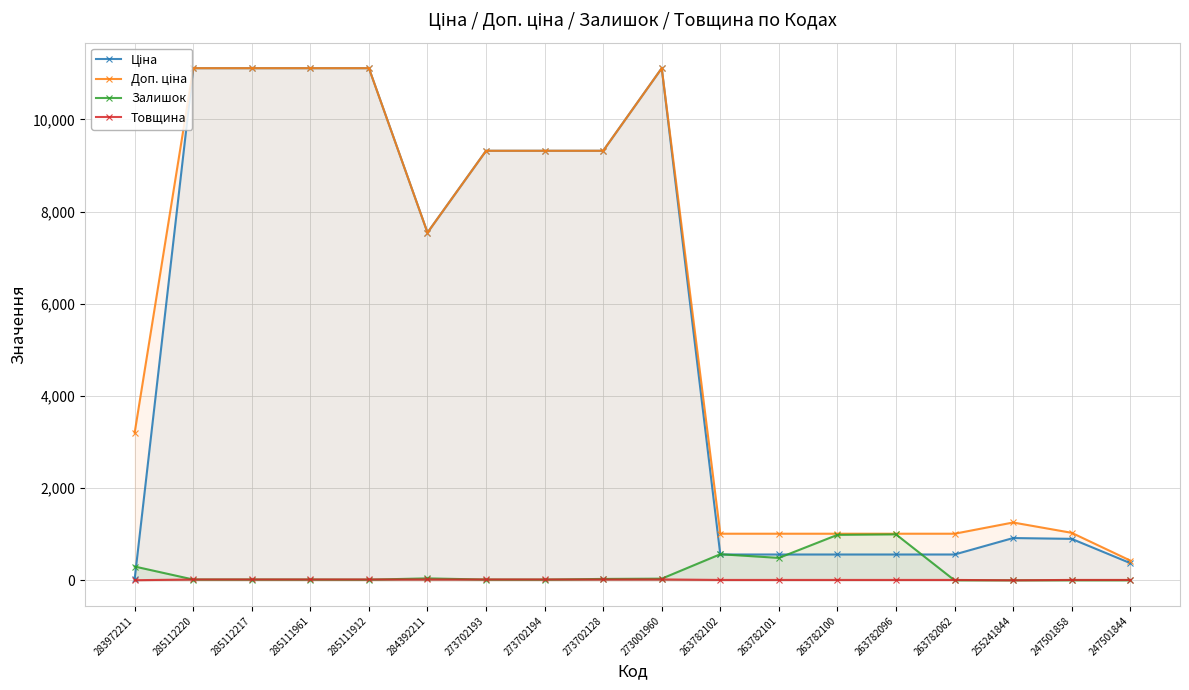

Reading left to right, list all the values displayed in this chart.

Ціна: 32.0	11113.6	11113.6	11113.6	11113.6	7545.9	9321.4	9321.4	9321.4	11113.6	560.2	560.2	560.2	560.2	560.2	917.2	899.5	373.9
Доп. ціна: 3205.0	11113.6	11113.6	11113.6	11113.6	7545.9	9321.4	9321.4	9321.4	11113.6	1011.0	1011.0	1011.0	1011.0	1011.0	1254.8	1030.8	429.0
Залишок: 299.0	17.0	17.0	16.0	14.0	42.0	16.0	15.0	30.0	36.0	566.0	486.0	986.0	997.0	0.0	0.0	0.0	0.0
Товщина: 2.0	18.0	18.0	18.0	18.0	18.0	18.0	18.0	18.0	19.0	8.0	8.0	8.0	8.0	8.0	0.0	8.0	8.0